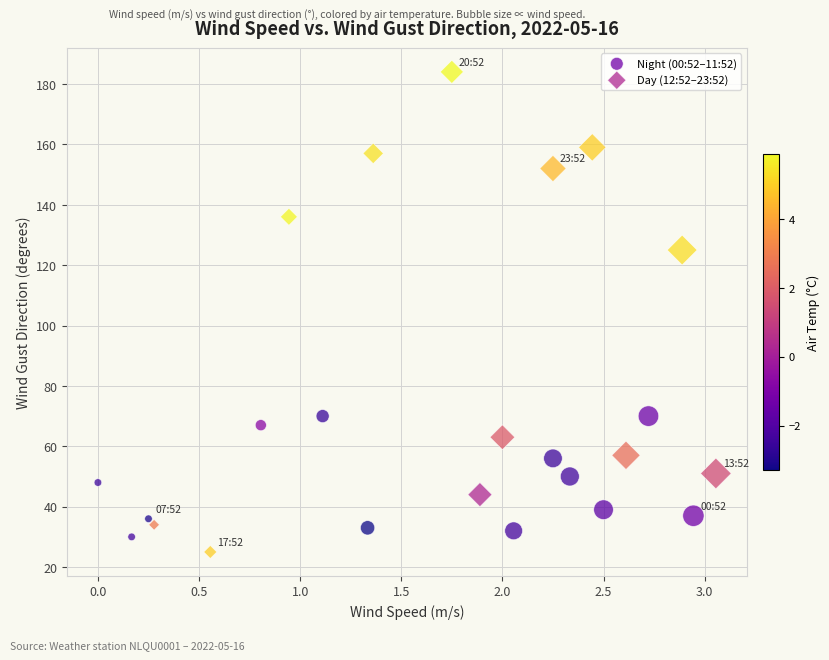

Which series has the largest Y range (max minus min)?

Day (12:52–23:52)